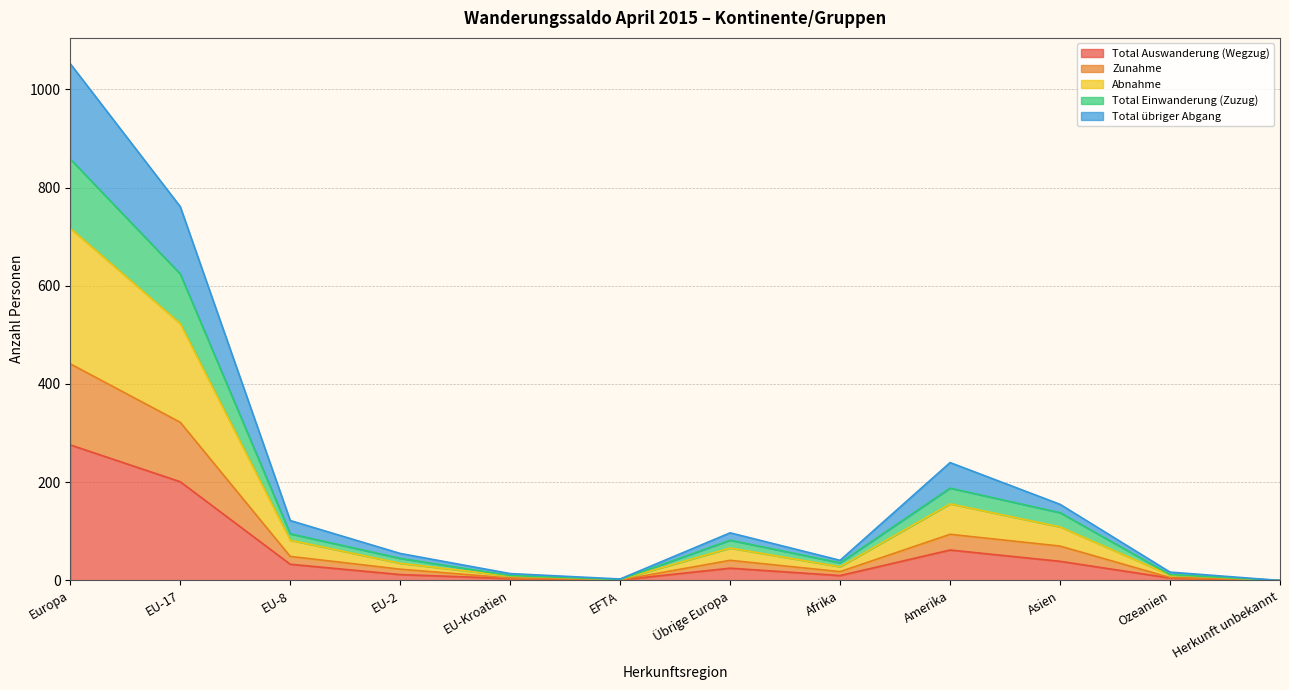

Which category has the lowest value across all series?

Herkunft unbekannt